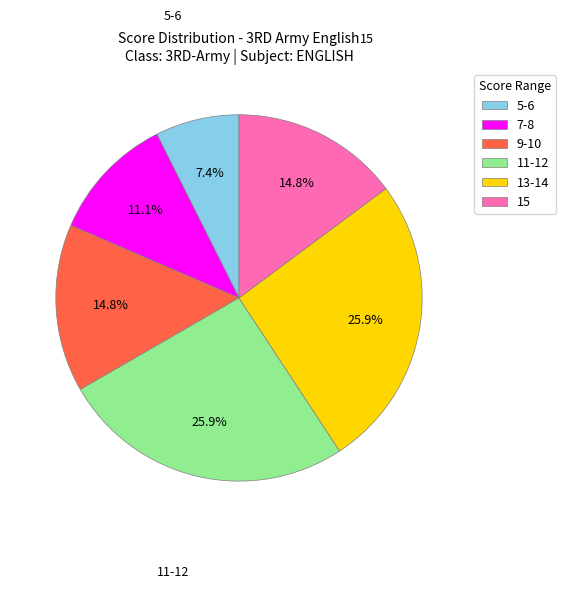

To the nearest percent, what is the difference between the largest and smallest slice percentages?

19%